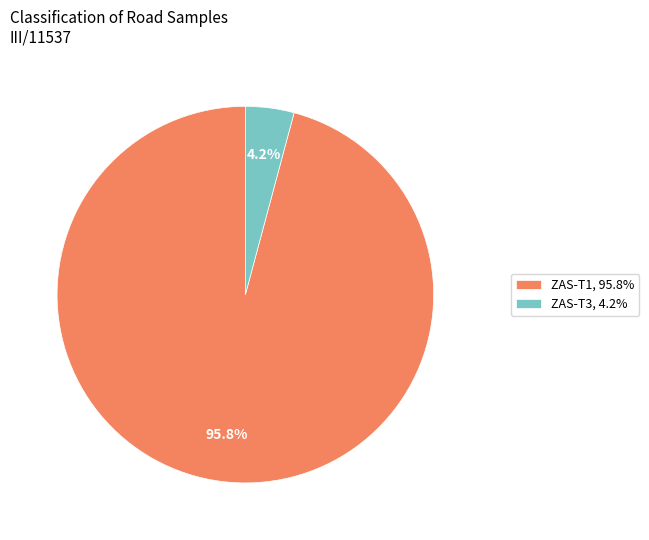

To the nearest percent, what is the average slice percentage?

50%